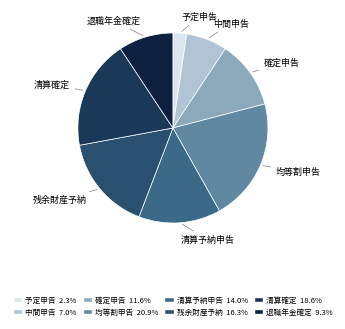

Is it true that 残余財産予納 is 30% of the pie?

False